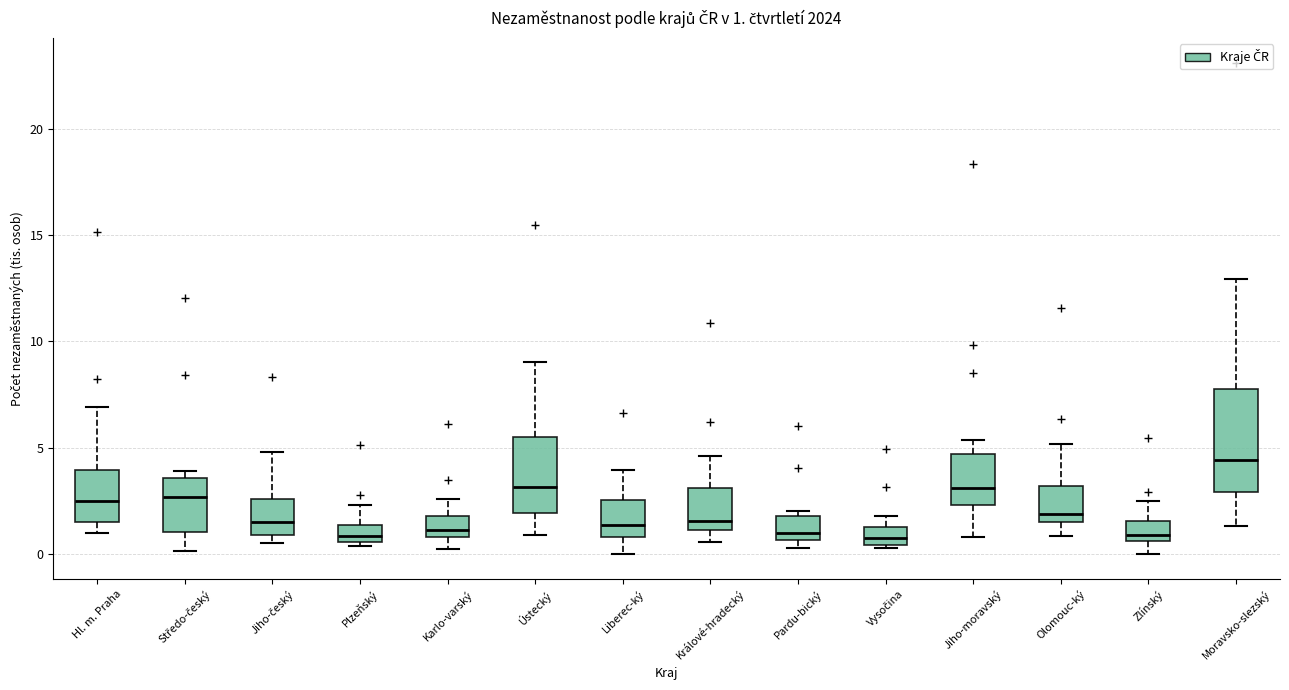

Which box's median line is the highest?

Moravsko-slezský